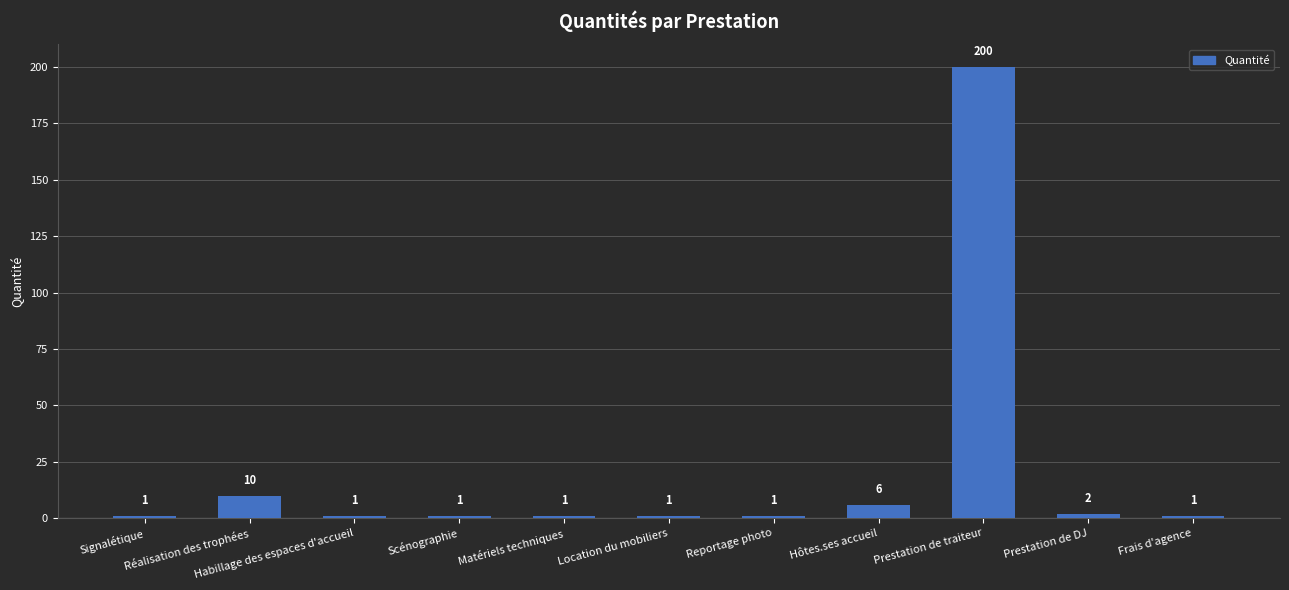

What position from the left is Matériels techniques?

5